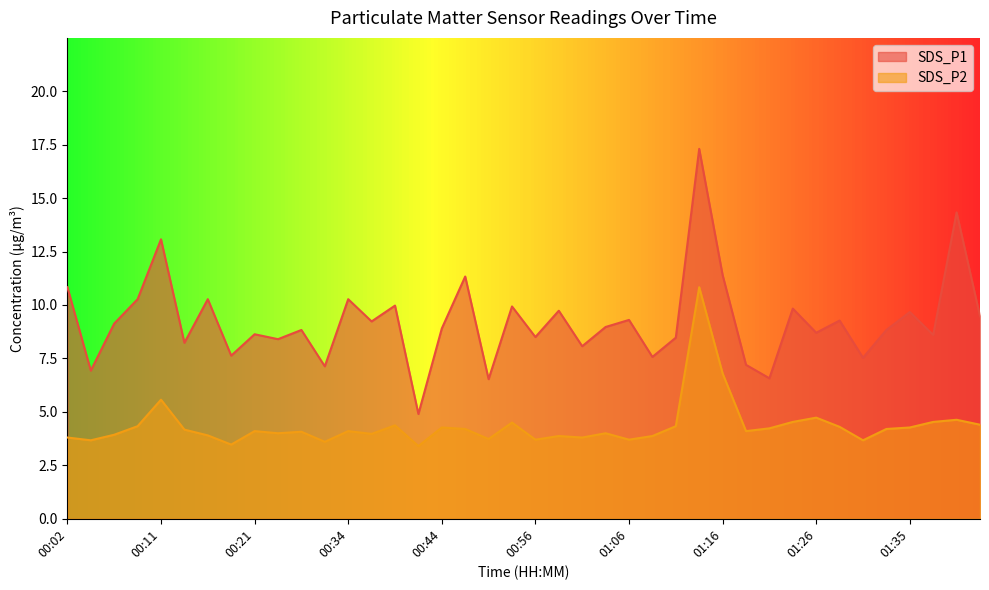

True or false: SDS_P1 has a value of 8.2 at 00:14.

True